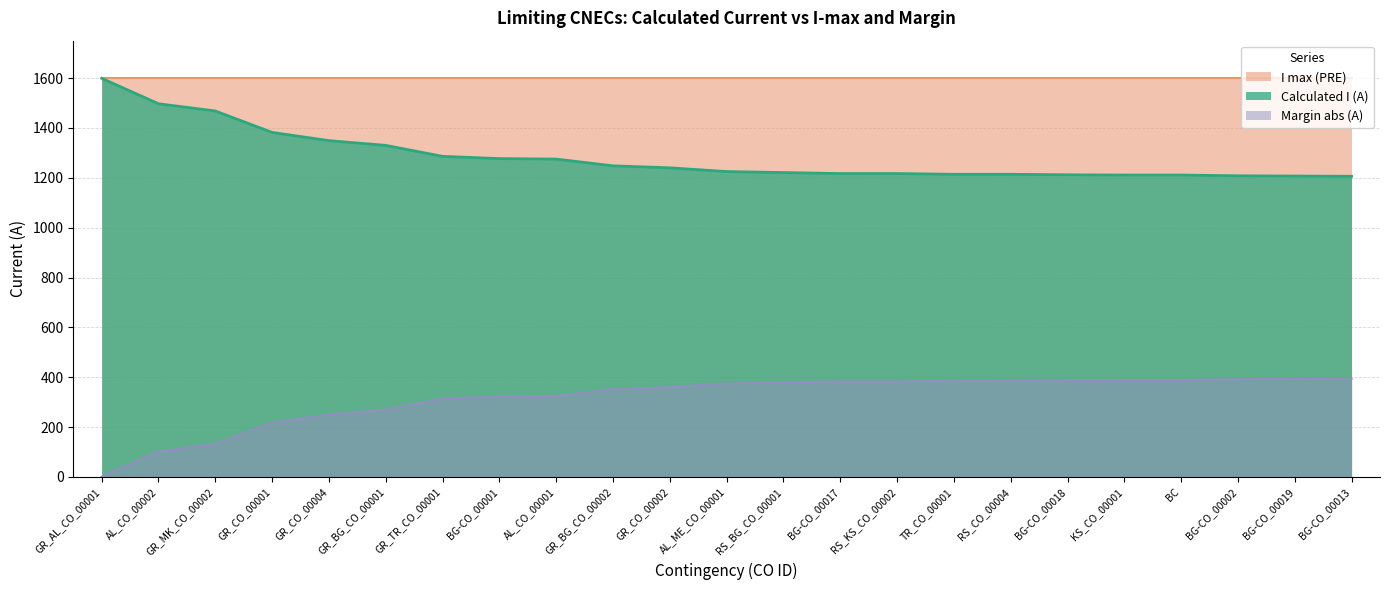

Rank the series at RS_KS_CO_00002 from highest to lowest value.

I max (PRE), Calculated I (A), Margin abs (A)